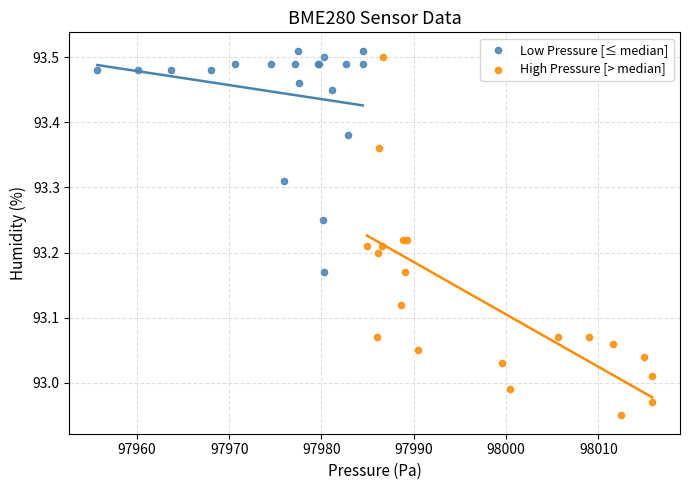

Which series contains the lowest Y value?

High Pressure [> median]